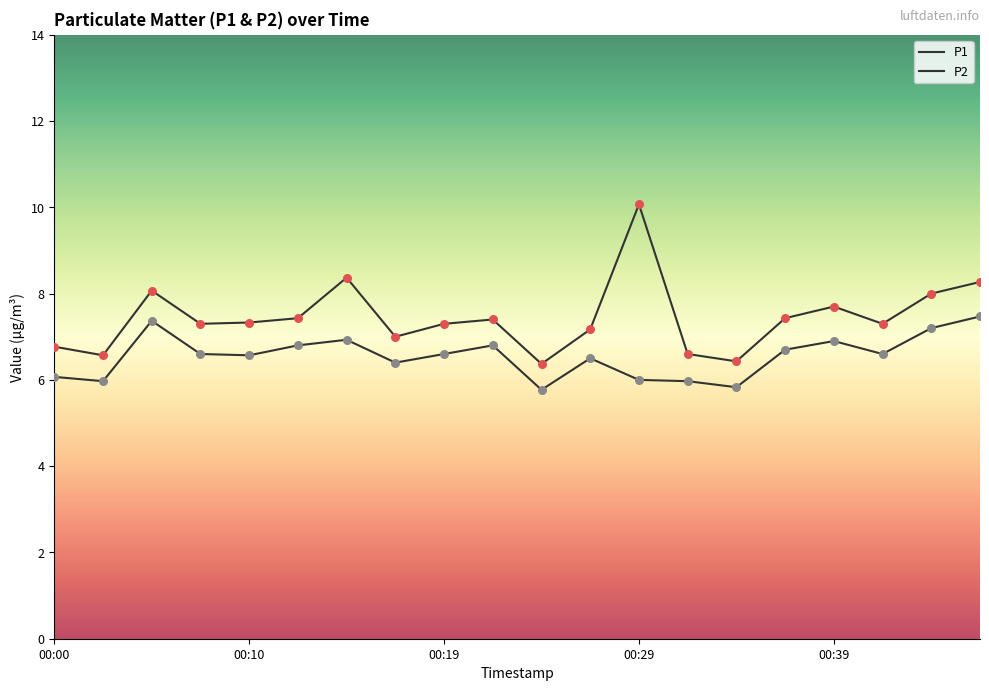

Does the chart have visible grid lines?

No